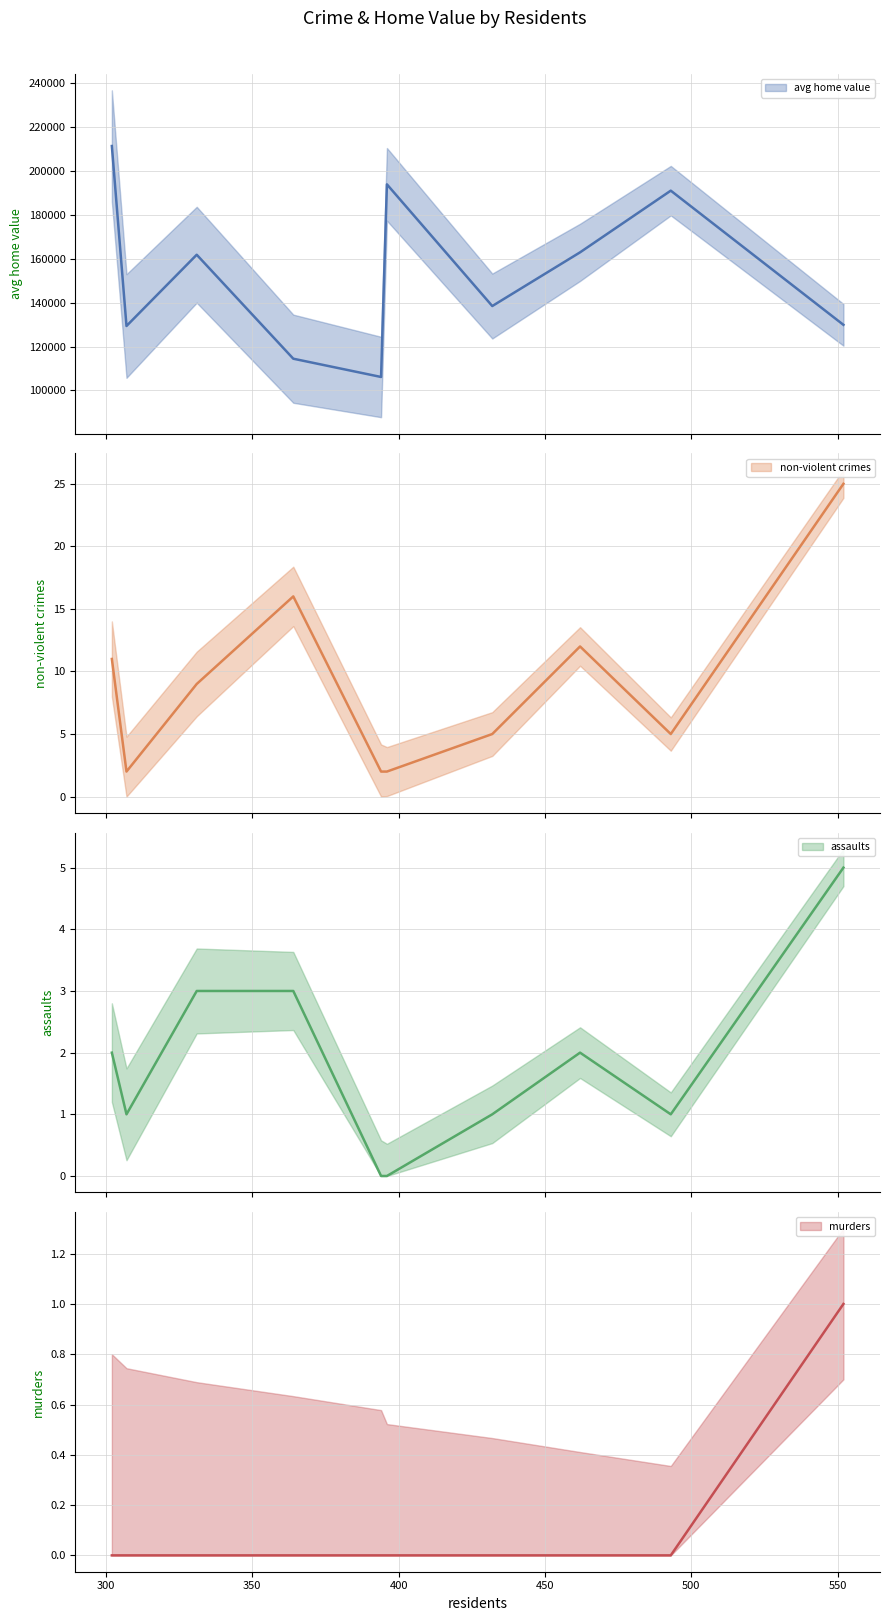

True or false: non-violent crimes and avg home value intersect in this chart.

False